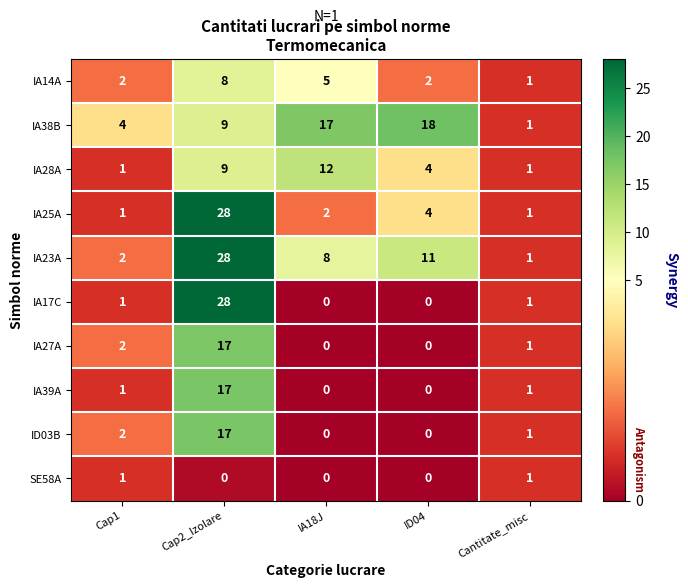

What is the highest value of the IA38B series?

18